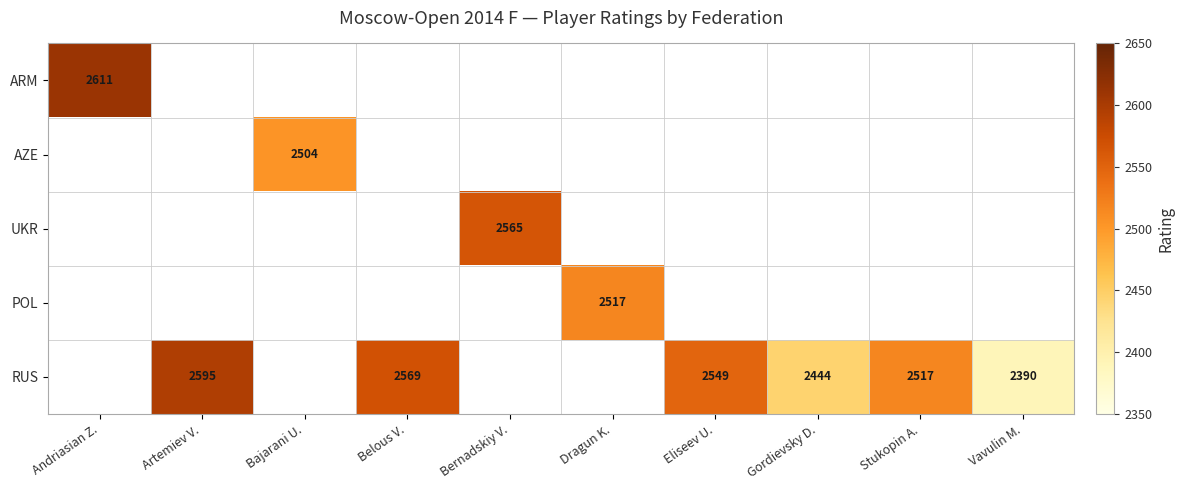

The value of AZE at Bajarani U. is 1103. True or false?

False